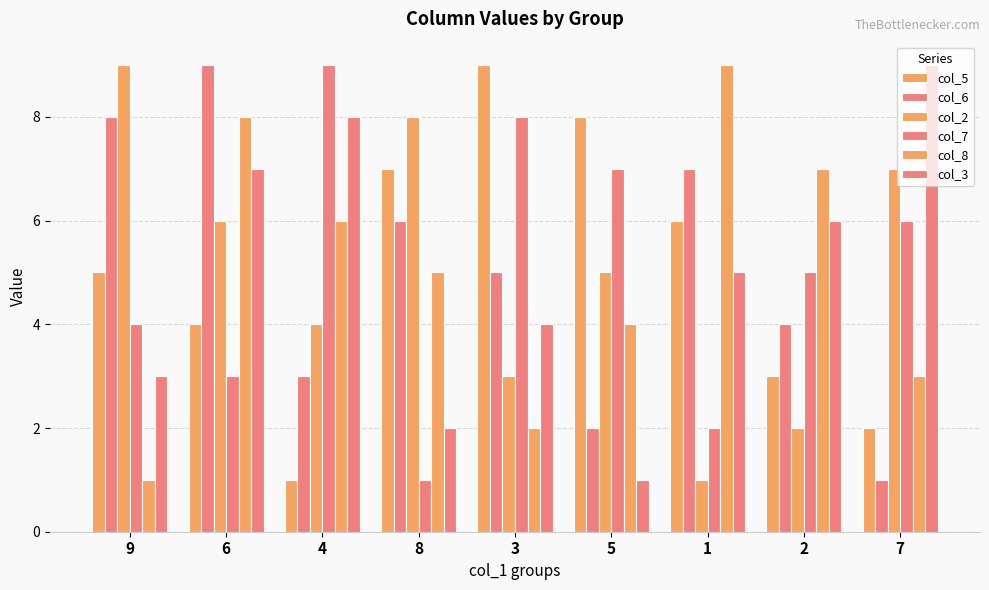

How many bars are there in total?

54